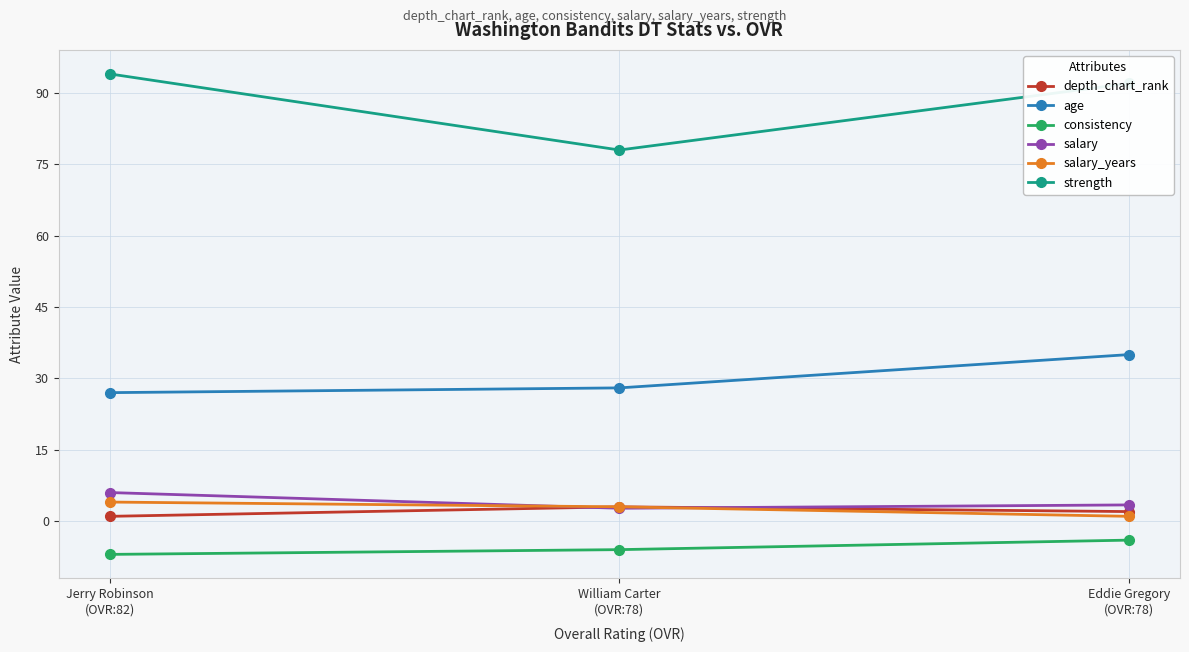

Is it true that strength equals 94.0 at Jerry Robinson
(OVR:82)?

True